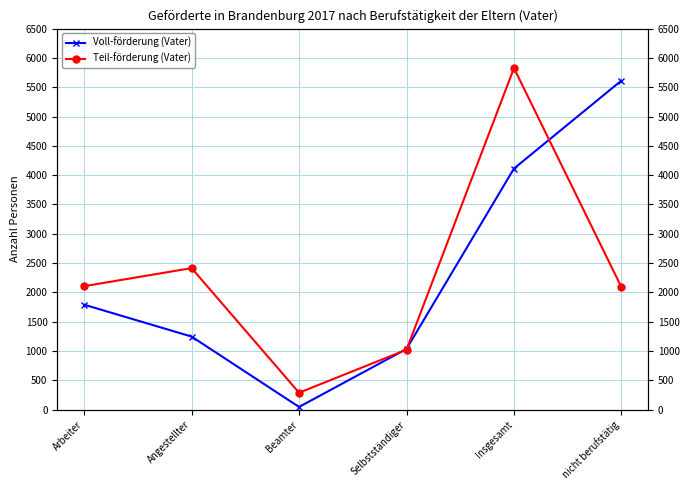

Reading right to left, transcribe all the data shown in this chart.

Voll-förderung (Vater): 5613	4112	1034	44	1245	1789
Teil-förderung (Vater): 2089	5826	1021	287	2413	2105